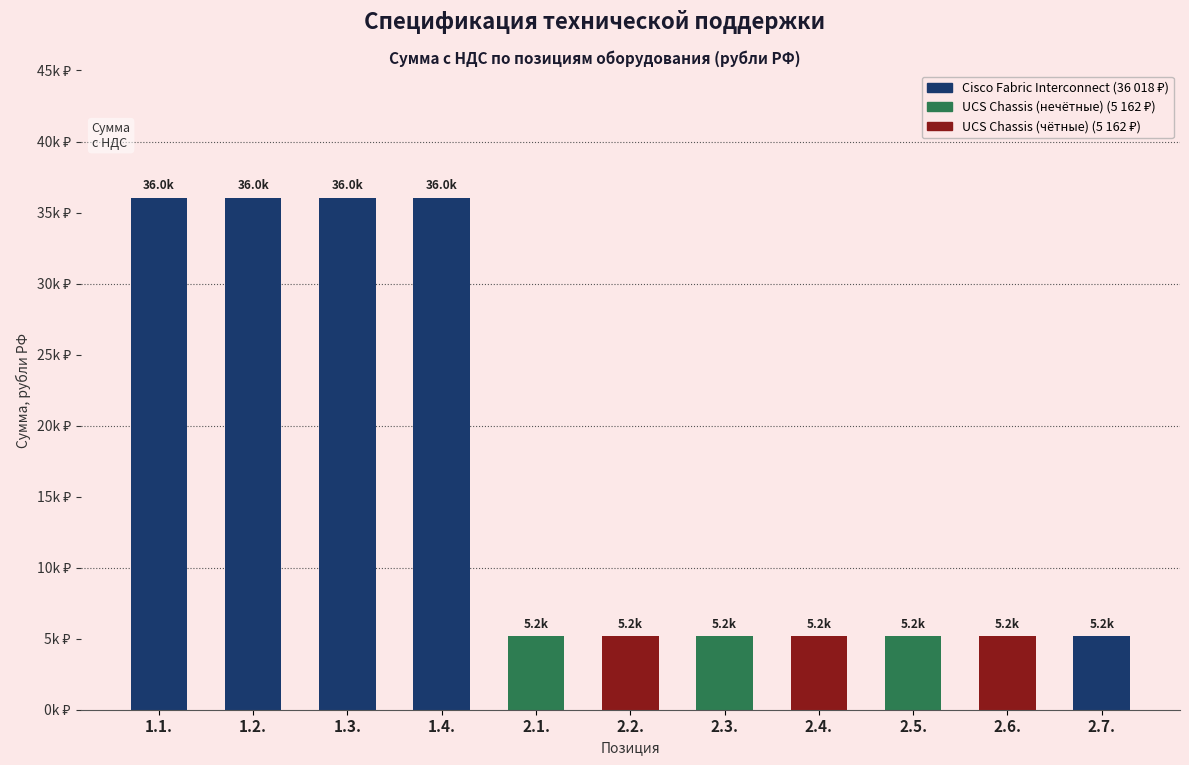

Reading left to right, list all the values displayed in this chart.

36018.8	36018.8	36018.8	36018.8	5162.0	5162.0	5162.0	5162.0	5162.0	5162.0	5162.0